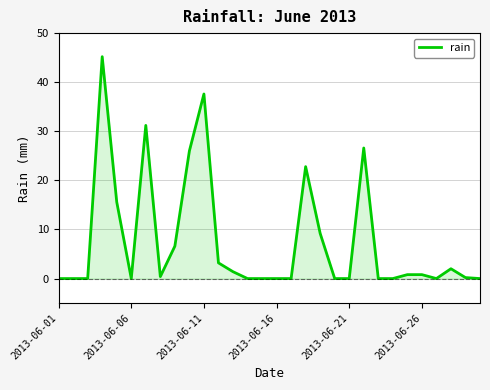

What is the greatest value displayed?

45.2